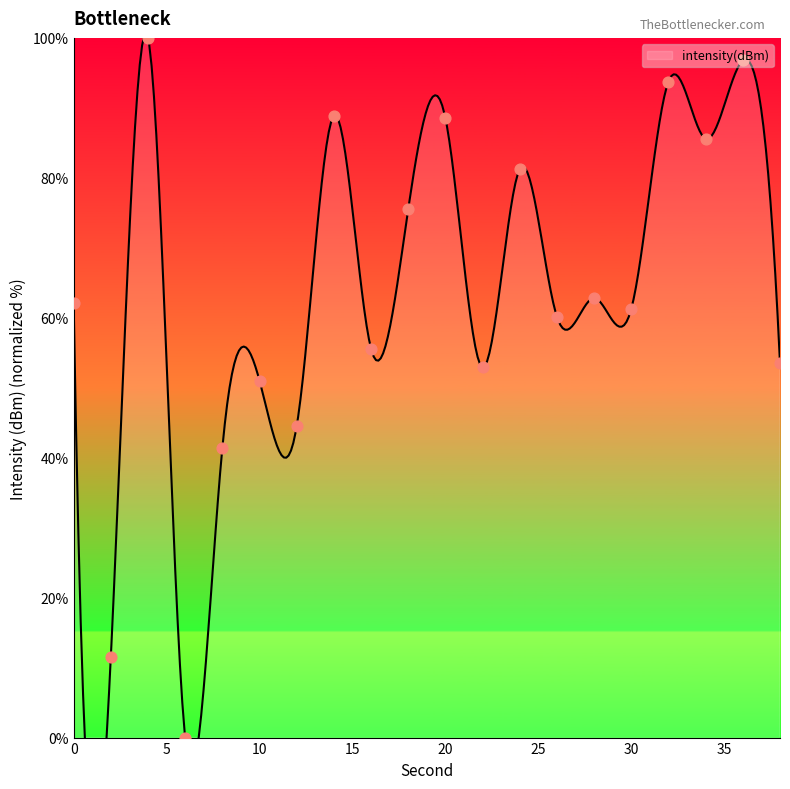

Between 16 and 26, which is larger?

26